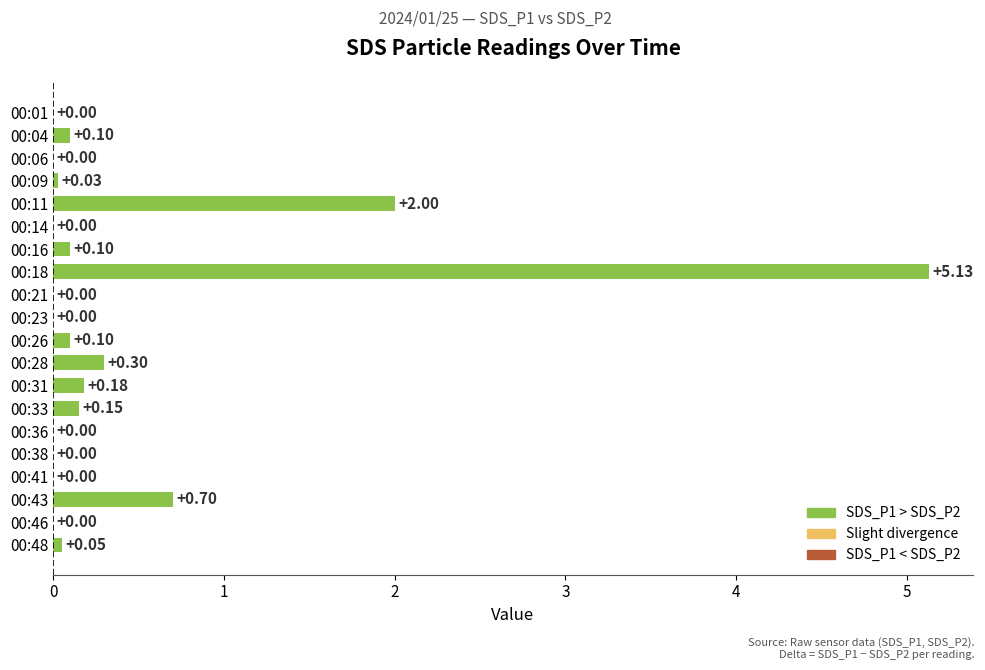

What is the sum of the values at 00:18 and 00:43?

5.8